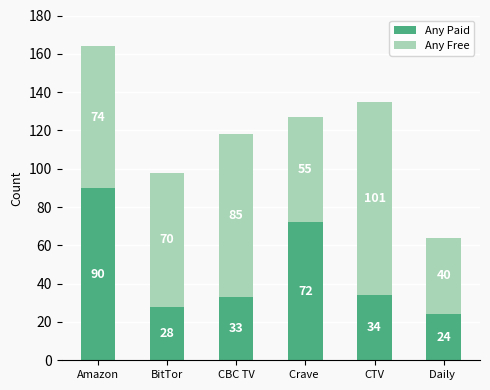

Reading right to left, transcribe the values for Any Paid.

24	34	72	33	28	90